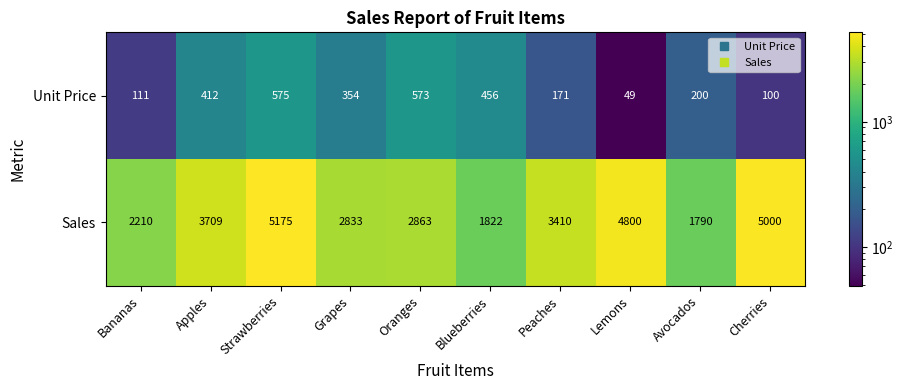

Which series has the largest total across all categories?

Sales